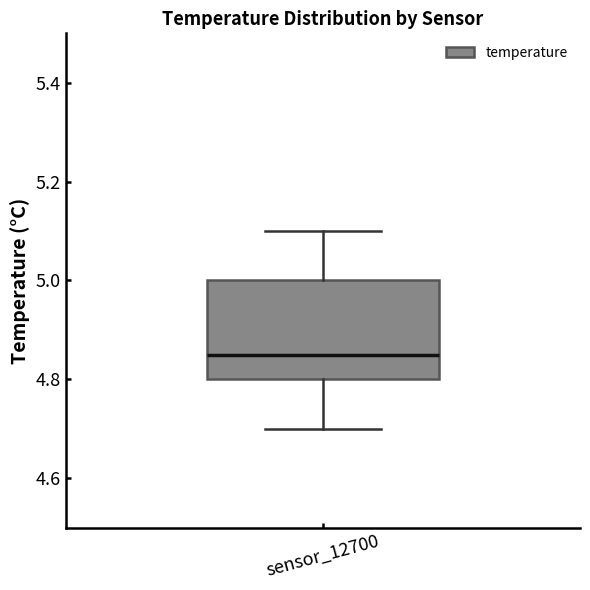

Transcribe this box plot: give where the median line is, the range the box spans, and where the two whiskers end, as read against the y-axis. The values are not printed on the chart, so give them approximately, as read against the axis.

median 4.86, box 4.80 to 5.00, whiskers 4.70 to 5.10